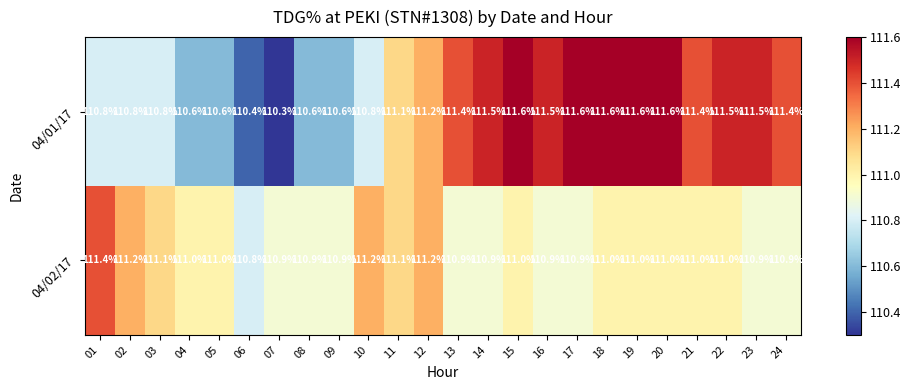

Count the number of categories in the chart.

24